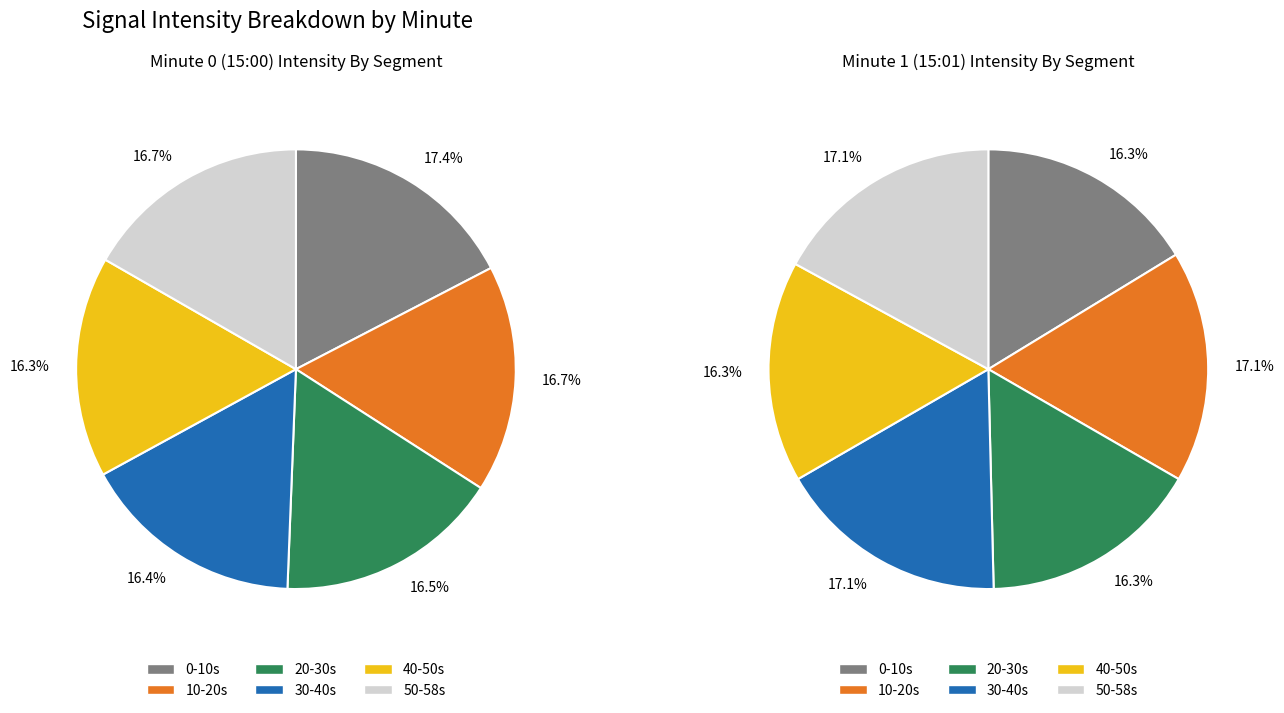

Is there any slice that represents more than half of the pie?

No